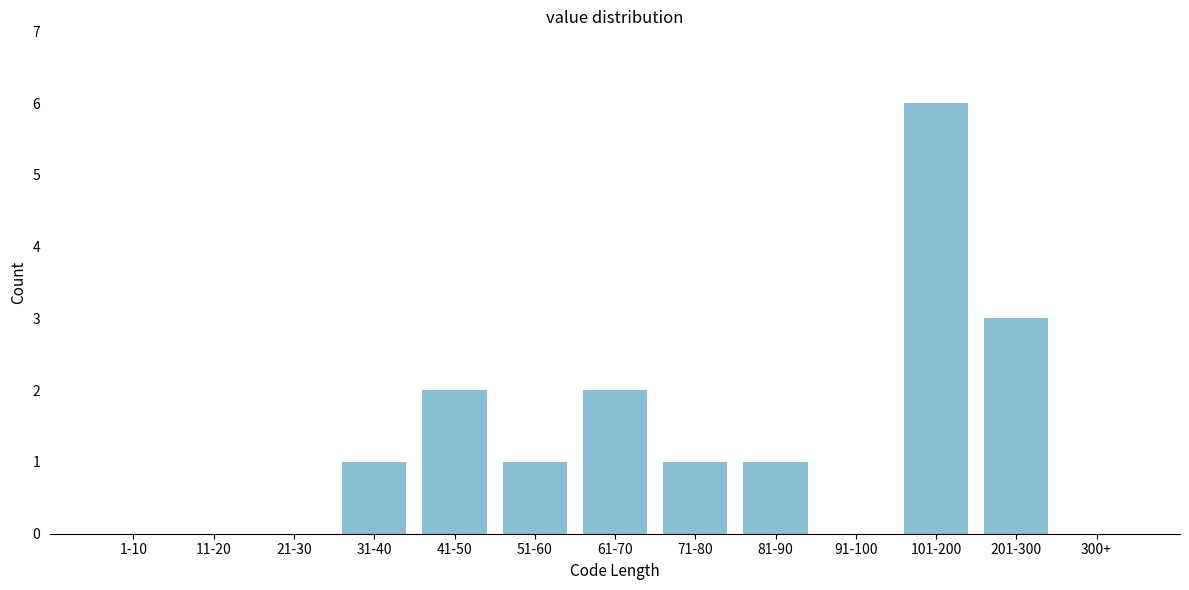

Reading left to right, transcribe all the data shown in this chart.

1-10=0	11-20=0	21-30=0	31-40=1	41-50=2	51-60=1	61-70=2	71-80=1	81-90=1	91-100=0	101-200=6	201-300=3	300+=0